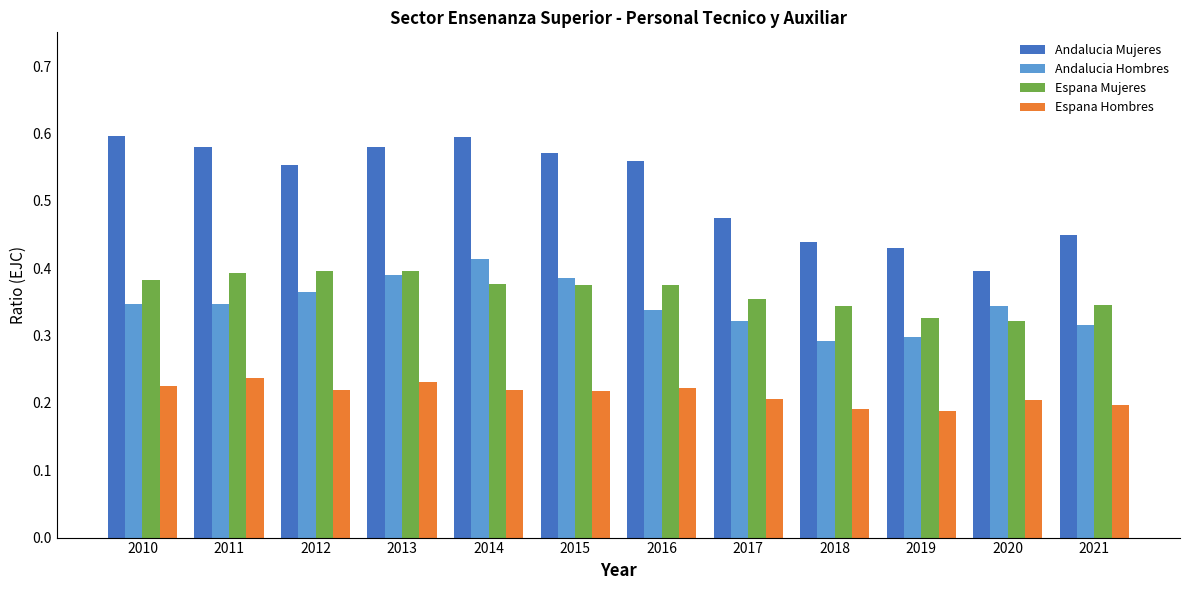

At how many categories does at least one series exceed 0?

12